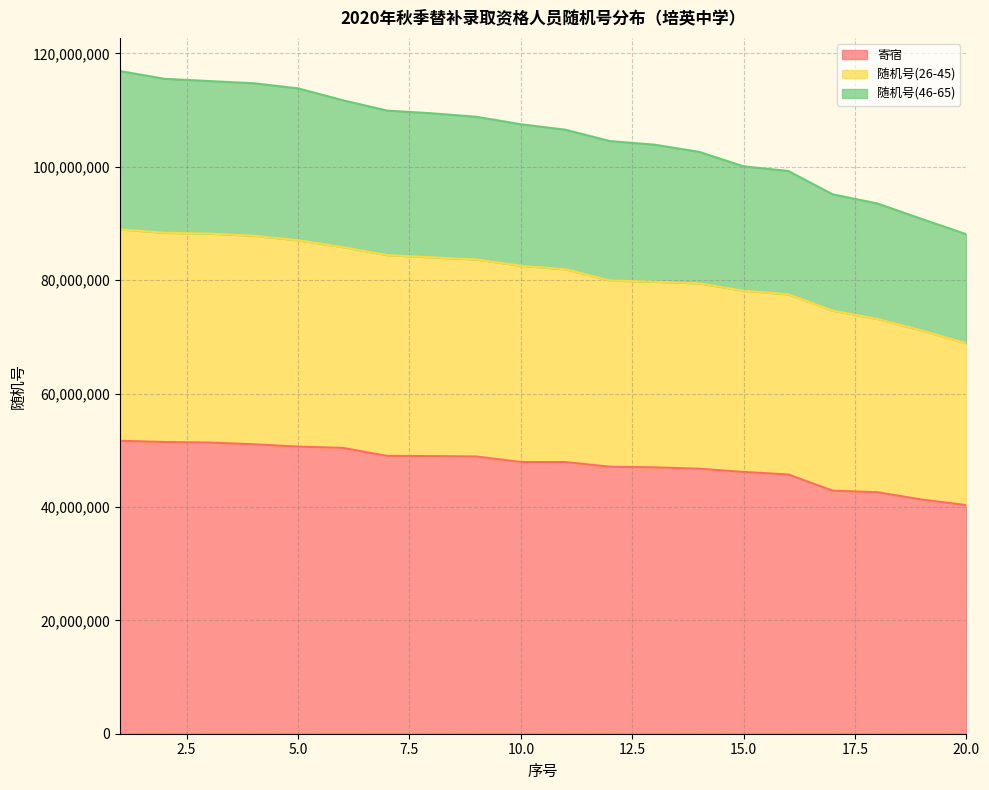

Where is 随机号(26-45) nearest to the value 78918672?

14